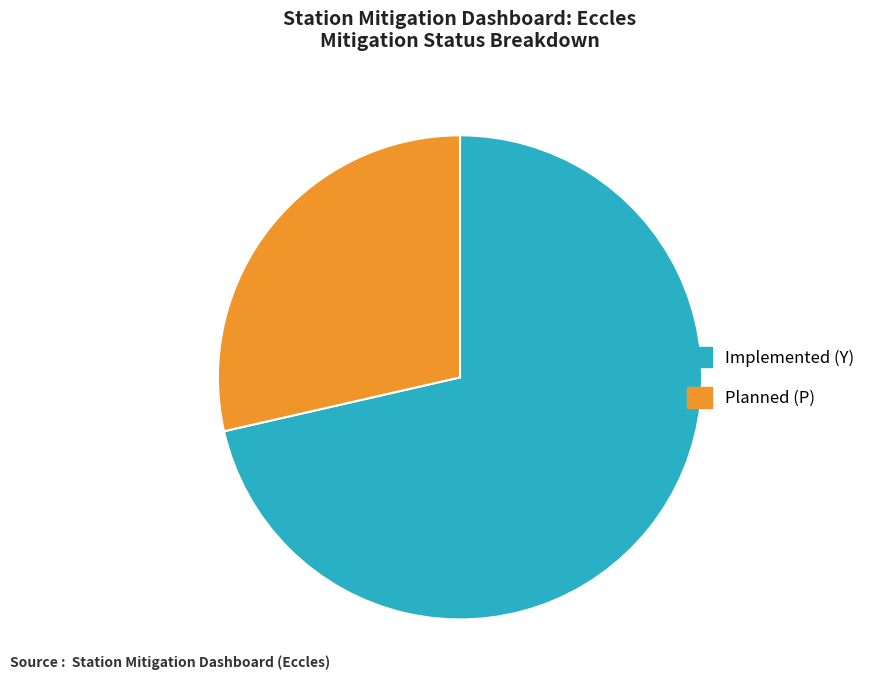

Is there a majority slice in this chart?

Yes